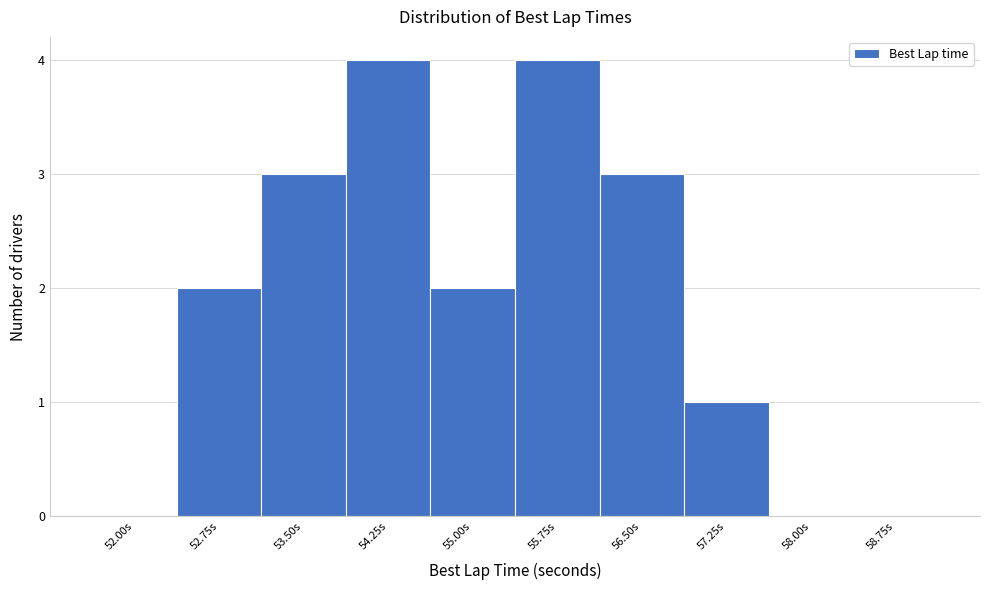

Reading right to left, what are all the values shown in this chart?

58.75s=0	58.00s=0	57.25s=1	56.50s=3	55.75s=4	55.00s=2	54.25s=4	53.50s=3	52.75s=2	52.00s=0